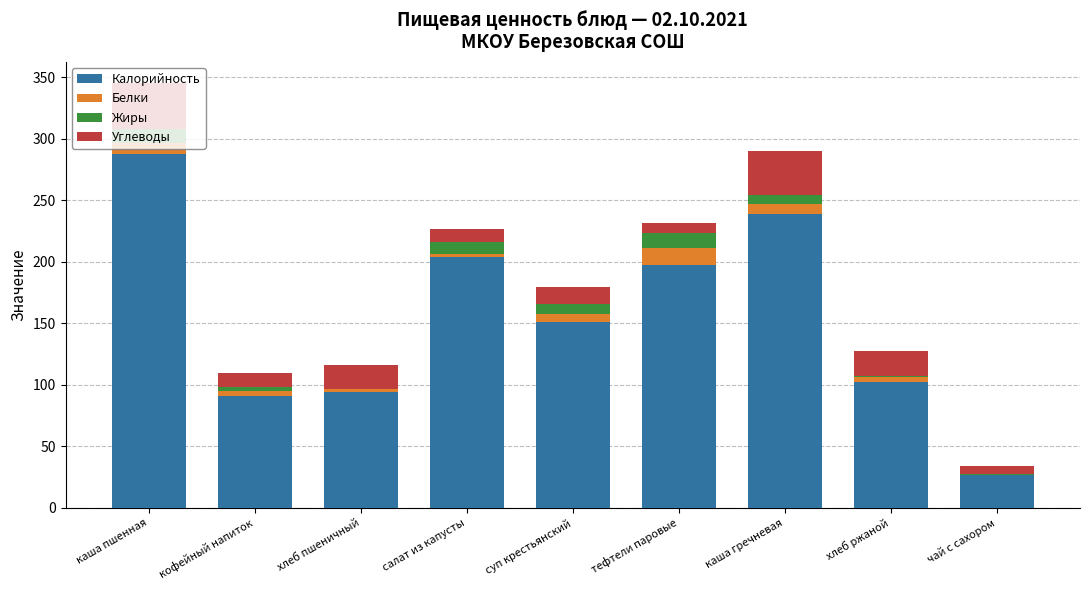

Which category has the highest value in the Калорийность series?

каша пшенная